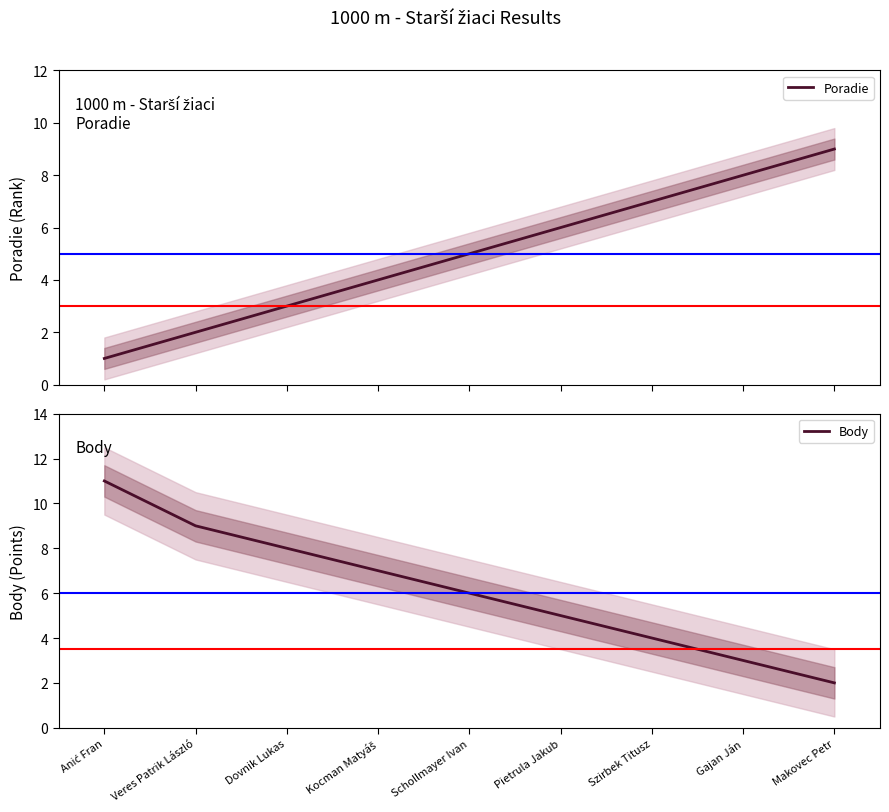

At which category is the sum across all series the highest?

Anić Fran